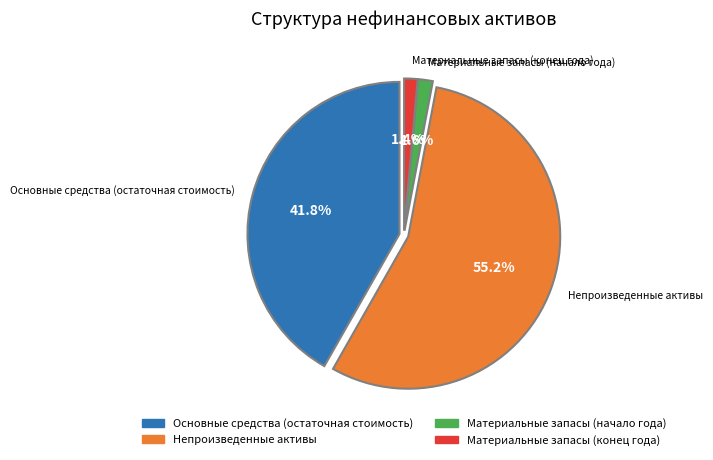

What is the majority slice?

Непроизведенные активы